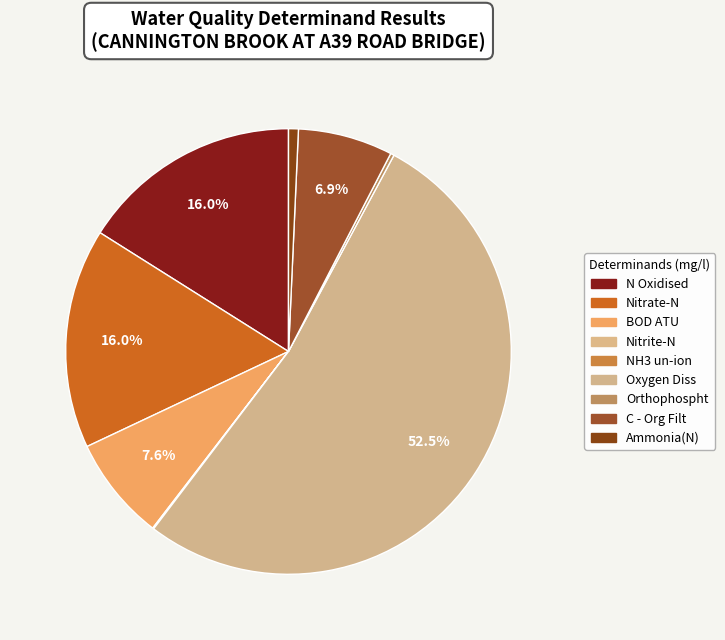

True or false: Oxygen Diss accounts for 53% of the total.

True